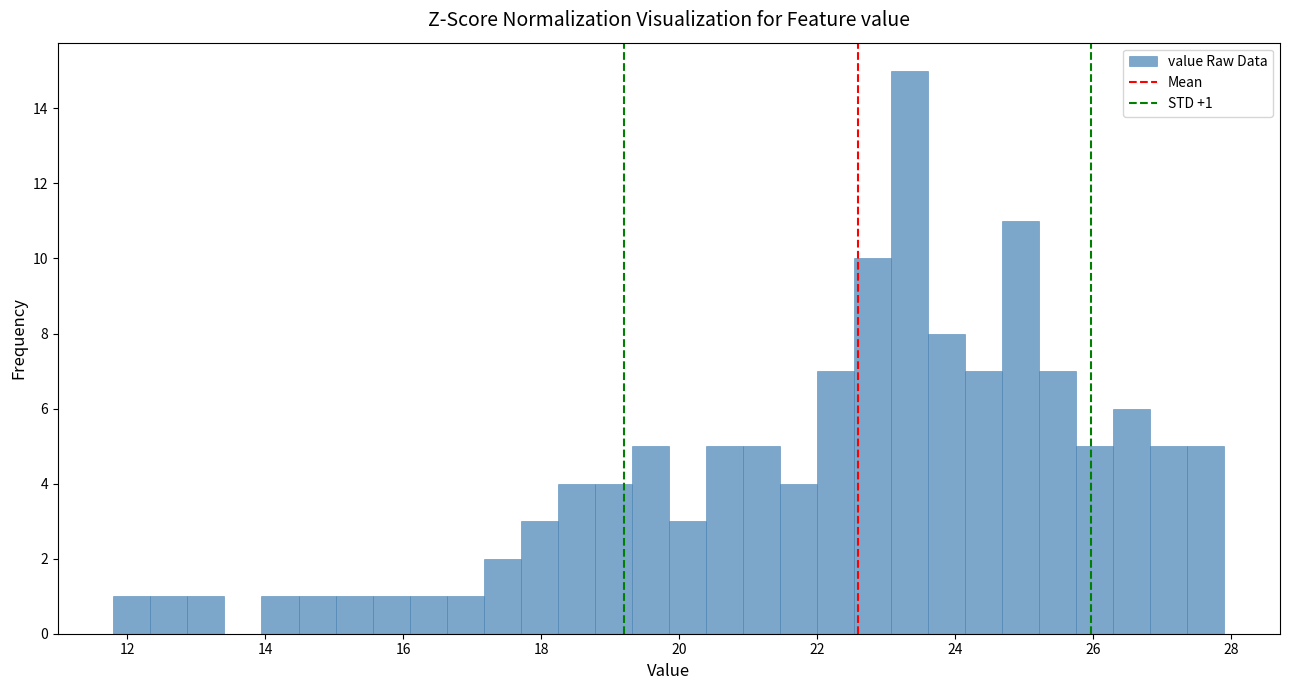

Around what value on the x-axis is the tallest bar? Give the approximate position of its centre, as read against the axis.

23.4